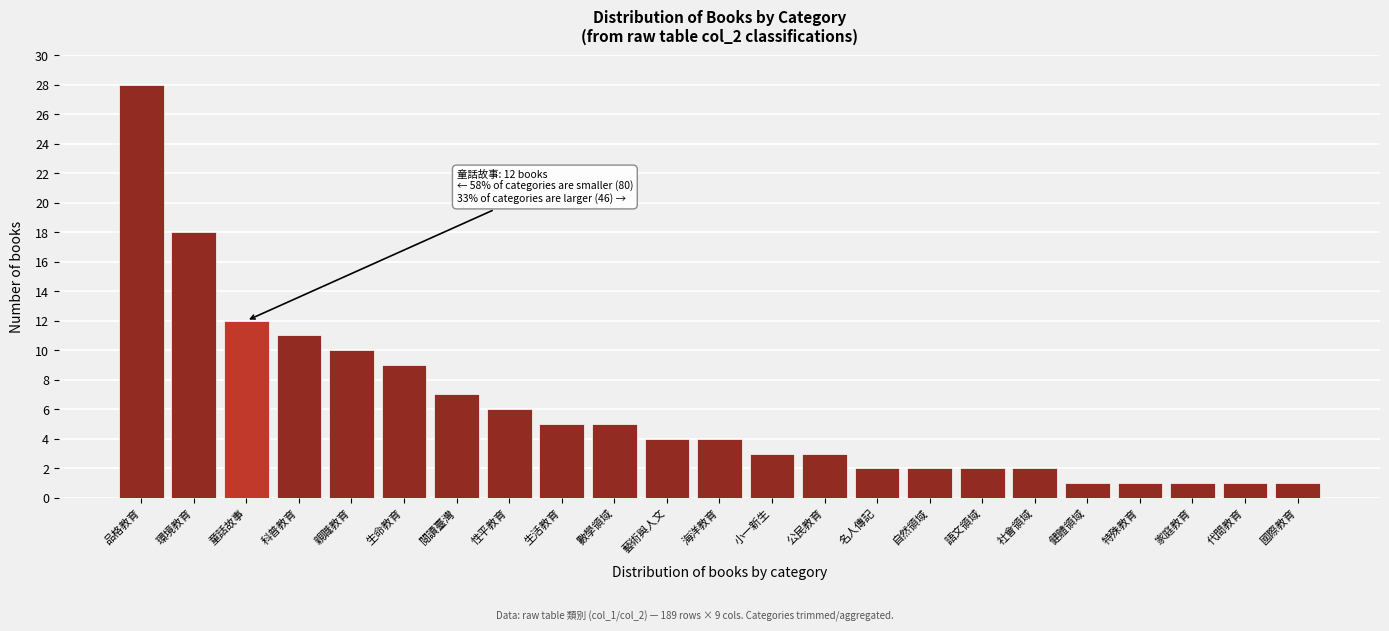

Reading right to left, transcribe all the data shown in this chart.

國際教育=1	代間教育=1	家庭教育=1	特殊教育=1	健體領域=1	社會領域=2	語文領域=2	自然領域=2	名人傳記=2	公民教育=3	小一新生=3	海洋教育=4	藝術與人文=4	數學領域=5	生活教育=5	性平教育=6	閱讀臺灣=7	生命教育=9	親職教育=10	科普教育=11	童話故事=12	環境教育=18	品格教育=28